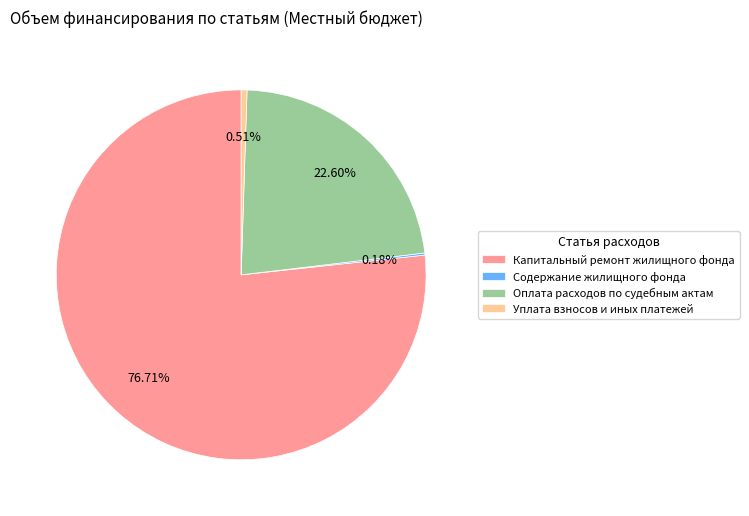

To the nearest percent, what is the difference between the largest and smallest slice percentages?

77%